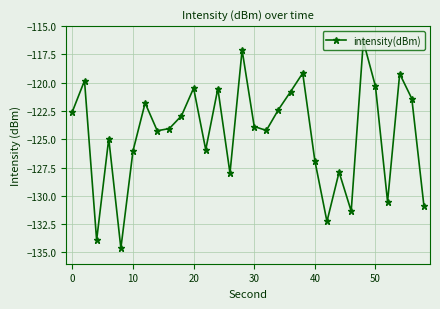

What is the value of the 11th point from the left?

-120.5